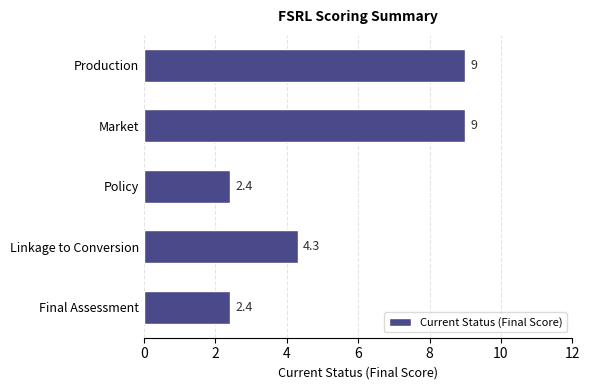

What position from the top is Production?

1